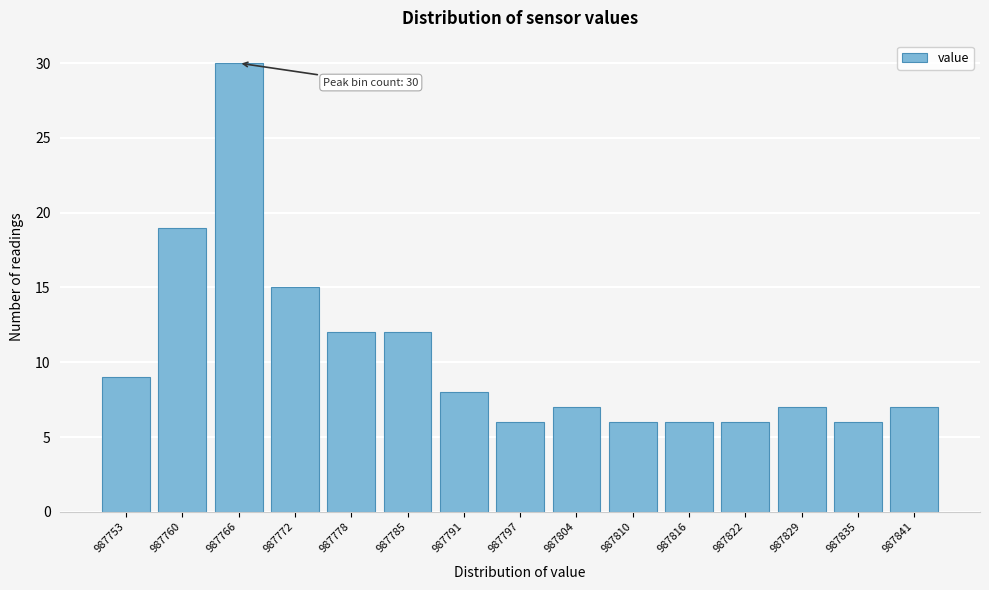

Reading left to right, what are all the values shown in this chart?

9	19	30	15	12	12	8	6	7	6	6	6	7	6	7